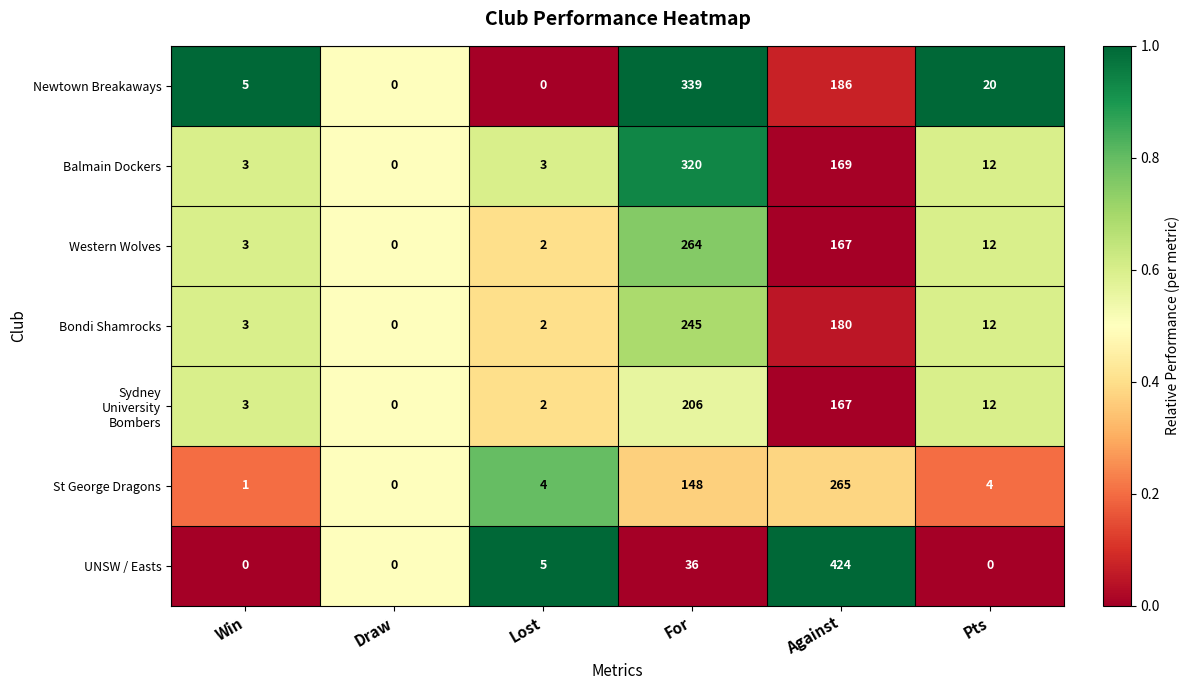

Which series has the largest range (max minus min)?

UNSW / Easts